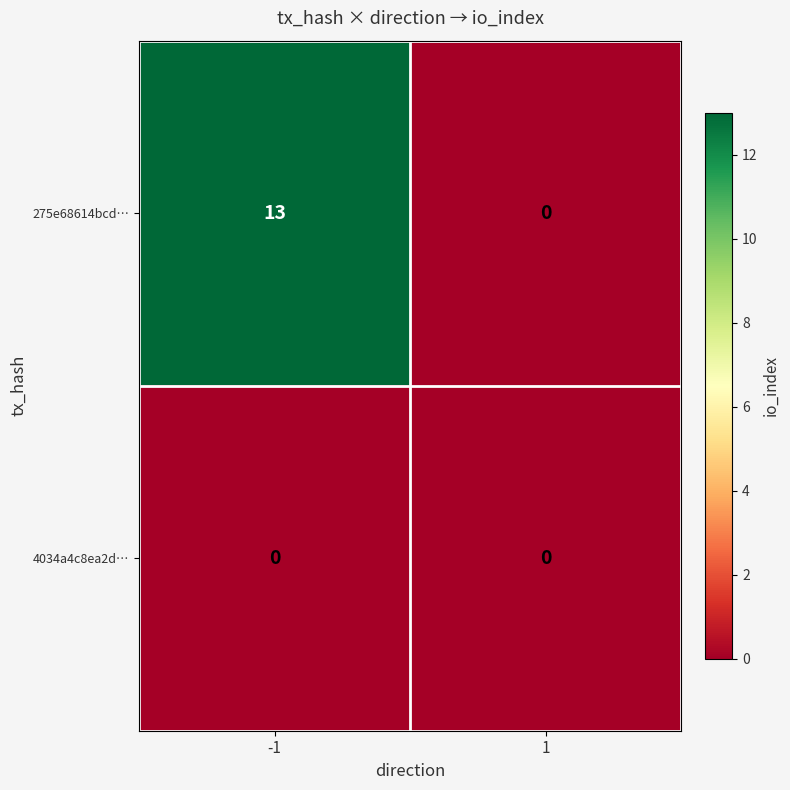

Between -1 and 1, which series saw the biggest shift?

275e68614bcd…